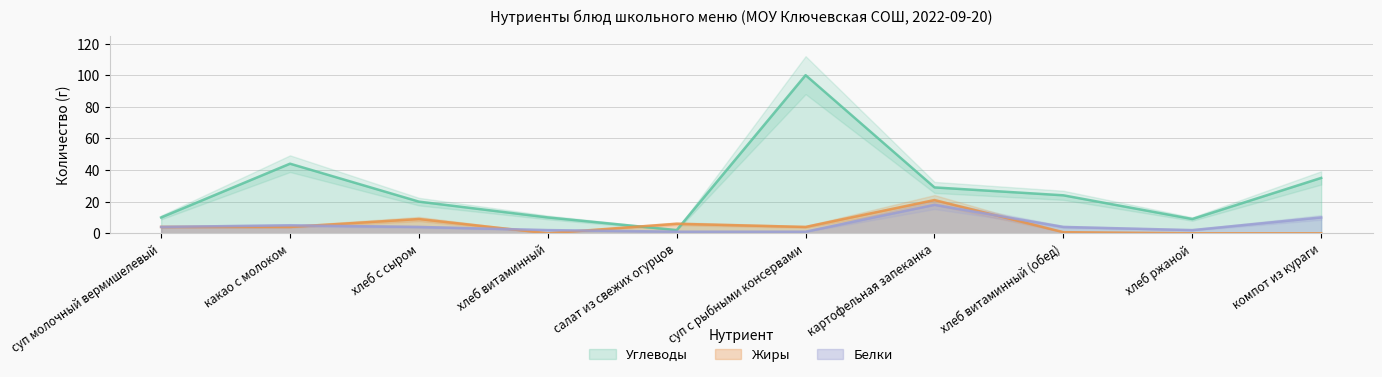

Where is the first local maximum for Жиры?

хлеб с сыром